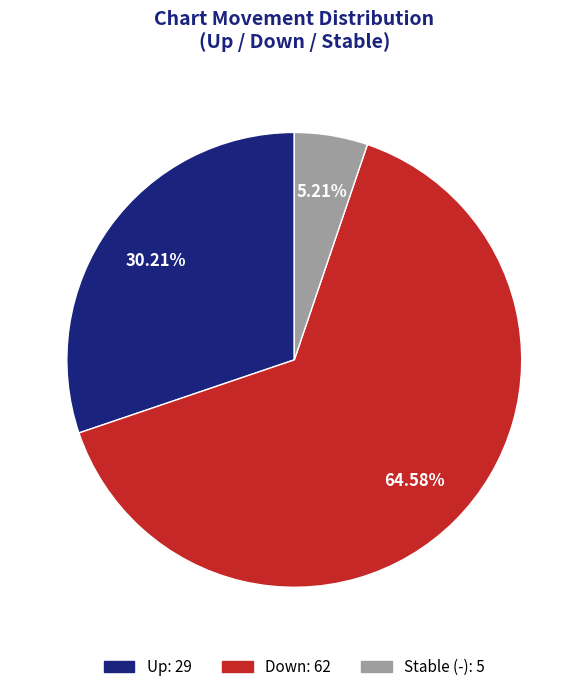

Is there any slice that represents more than half of the pie?

Yes